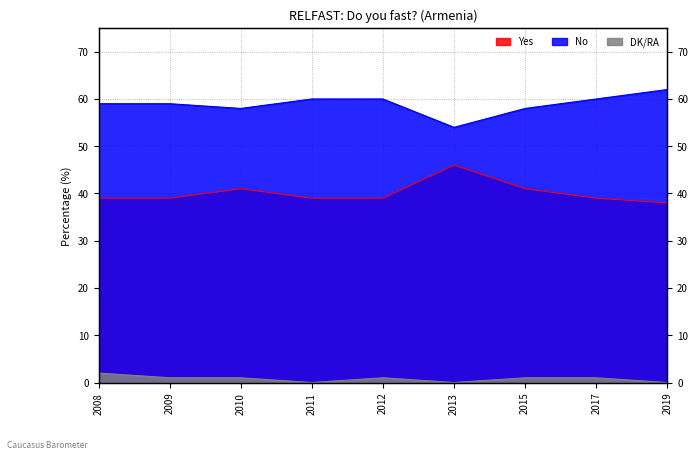

Which category has the highest value across all series?

2019